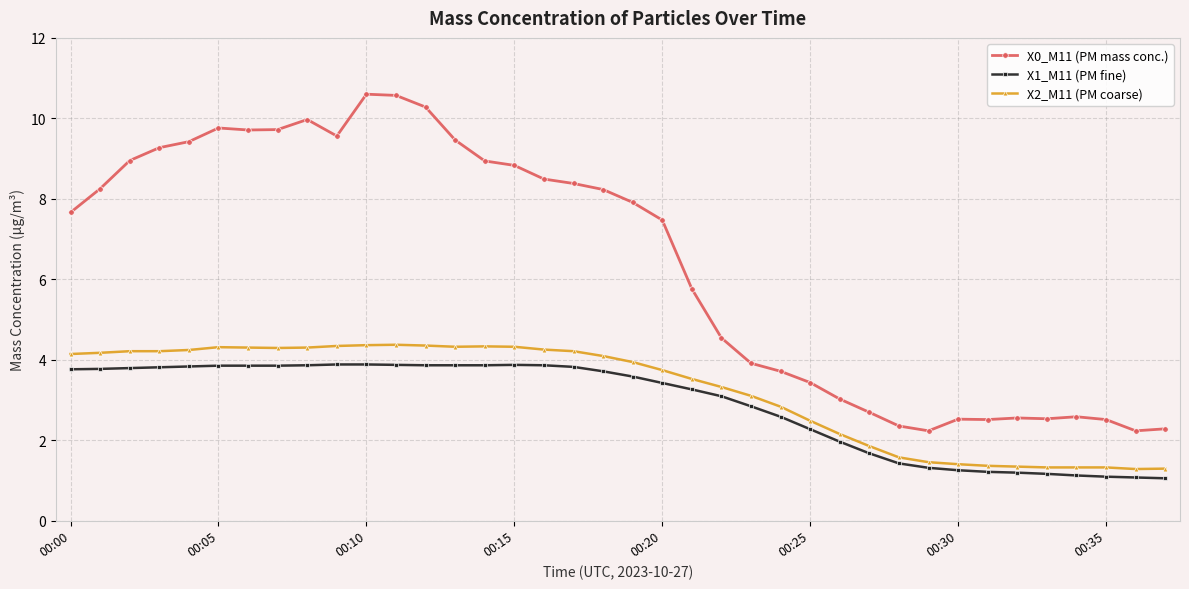

At how many categories does at least one series exceed 1?

38